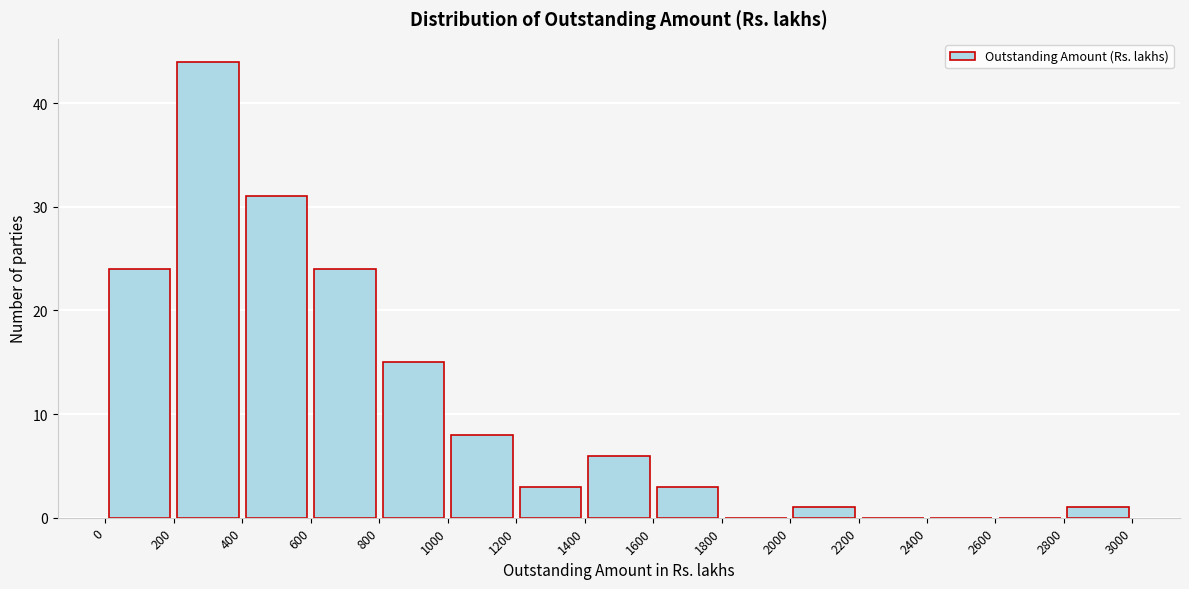

Reading left to right, list every bar in this chart as the range it spans on the x-axis followed by its height. The values are not printed on the chart, so give them approximately, as read against the axis.

0 to 200: 24
200 to 400: 44
400 to 600: 31
600 to 800: 24
800 to 1000: 15
1000 to 1200: 8
1200 to 1400: 3
1400 to 1600: 6
1600 to 1800: 3
1800 to 2000: 0
2000 to 2200: 1
2200 to 2400: 0
2400 to 2600: 0
2600 to 2800: 0
2800 to 3000: 1